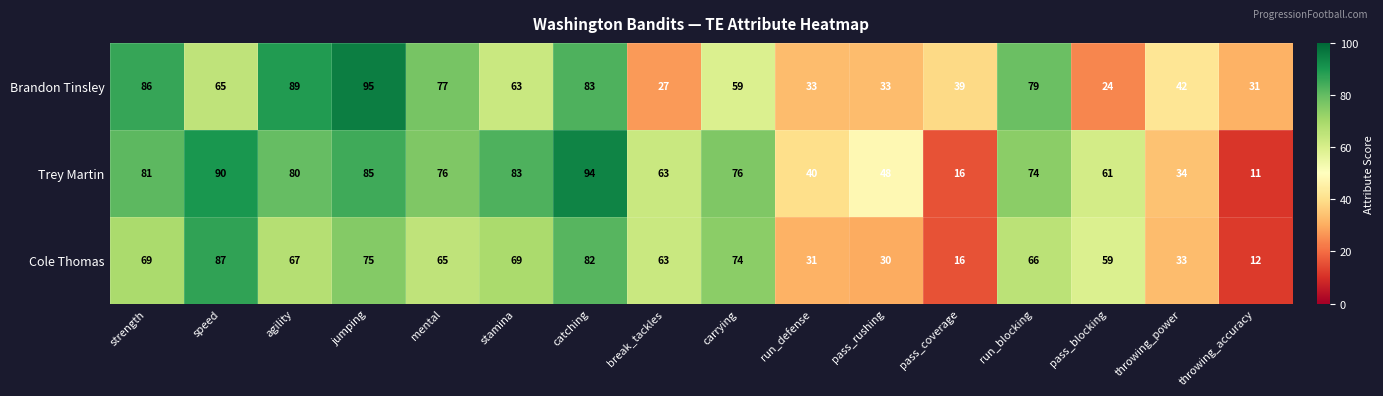

Which series has the largest range (max minus min)?

Trey Martin